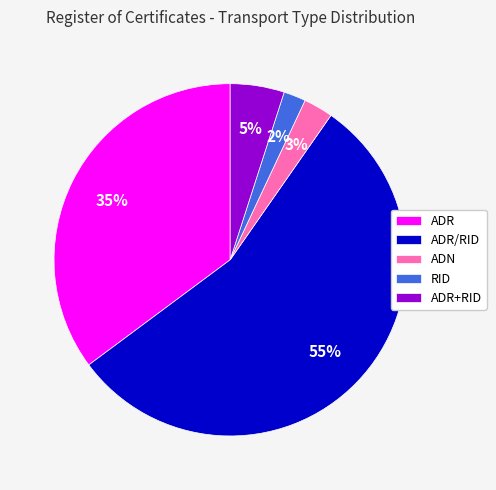

Does ADR/RID represent more than half of the total?

Yes